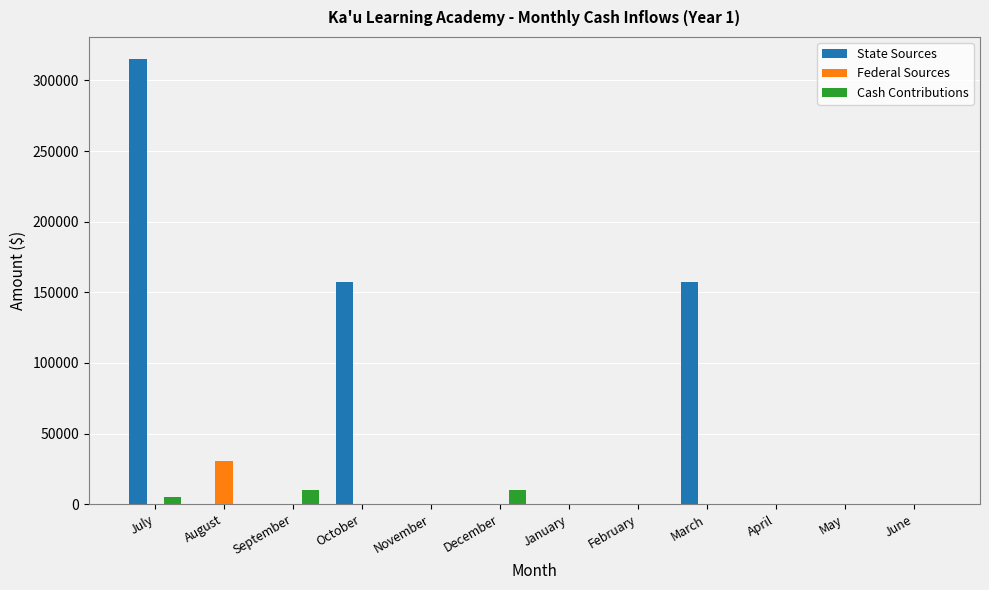

Reading left to right, list all the values displayed in this chart.

State Sources: July=315000	August=0	September=0	October=157500	November=0	December=0	January=0	February=0	March=157500	April=0	May=0	June=0
Federal Sources: July=0	August=30765	September=0	October=0	November=0	December=0	January=0	February=0	March=0	April=0	May=0	June=0
Cash Contributions: July=5000	August=0	September=10000	October=0	November=0	December=10000	January=0	February=0	March=0	April=0	May=0	June=0